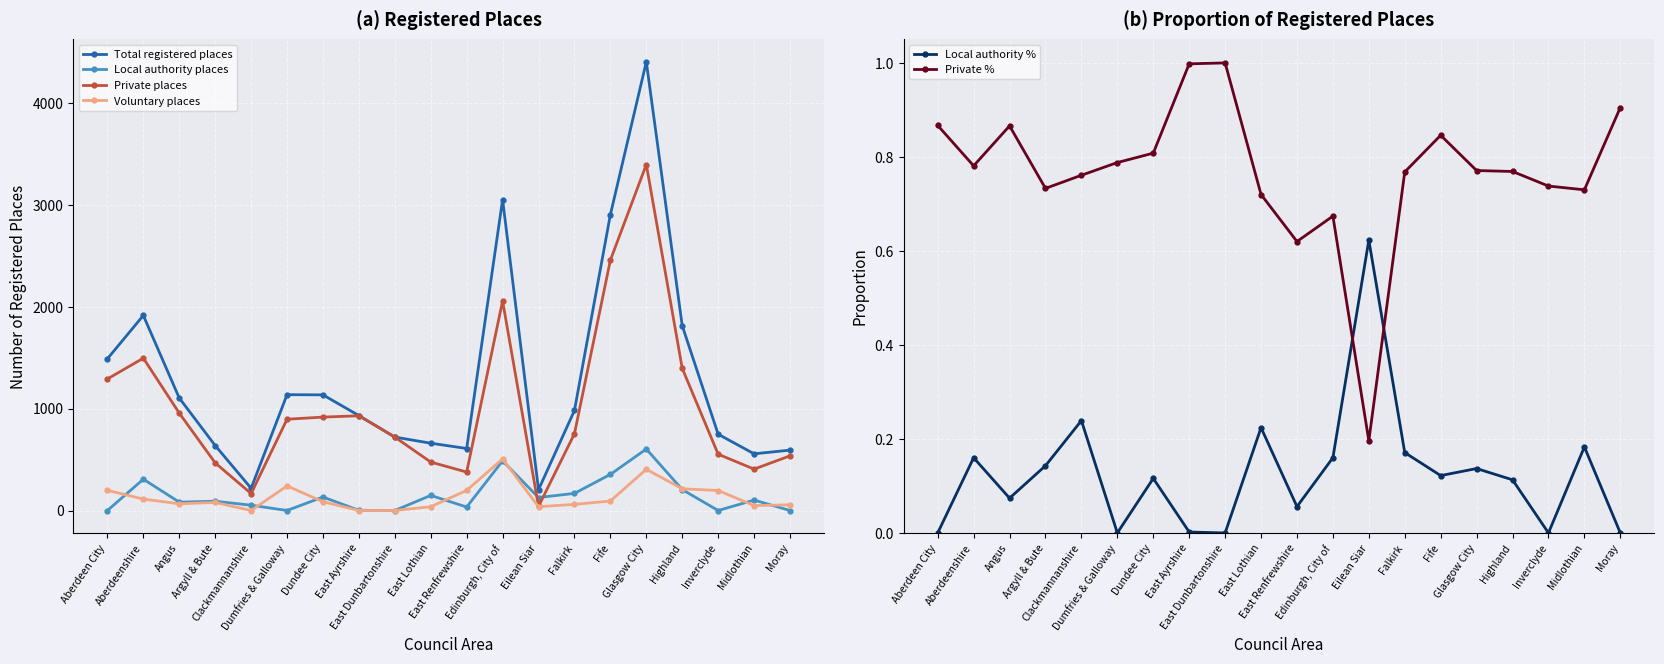

At which label does Voluntary places first exceed 86?

Aberdeen City